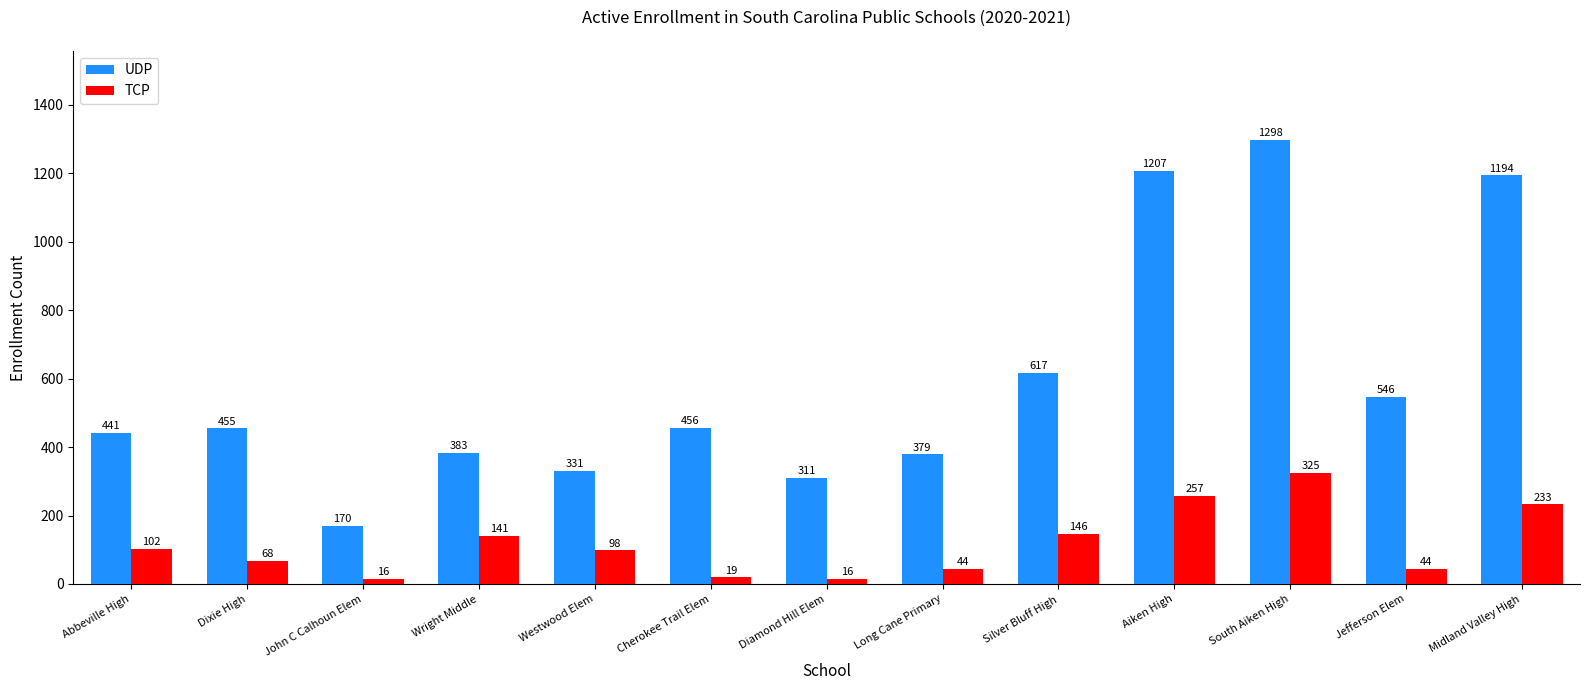

Does the chart contain any negative values?

No